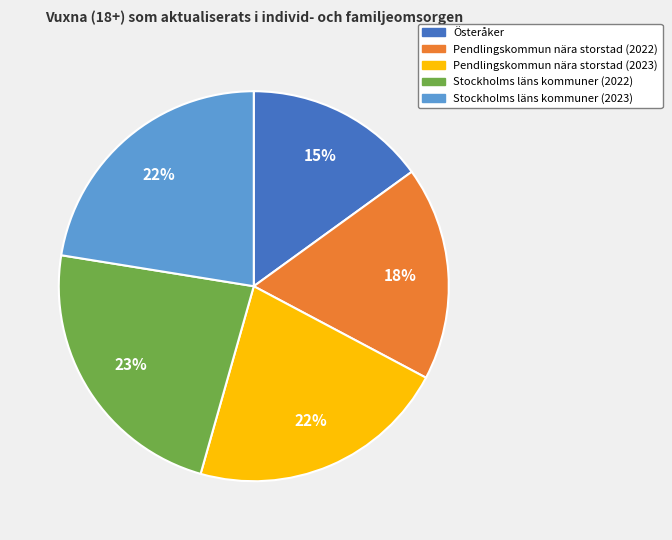

Between Pendlingskommun nära storstad (2022) and Stockholms läns kommuner (2022), which is larger?

Stockholms läns kommuner (2022)